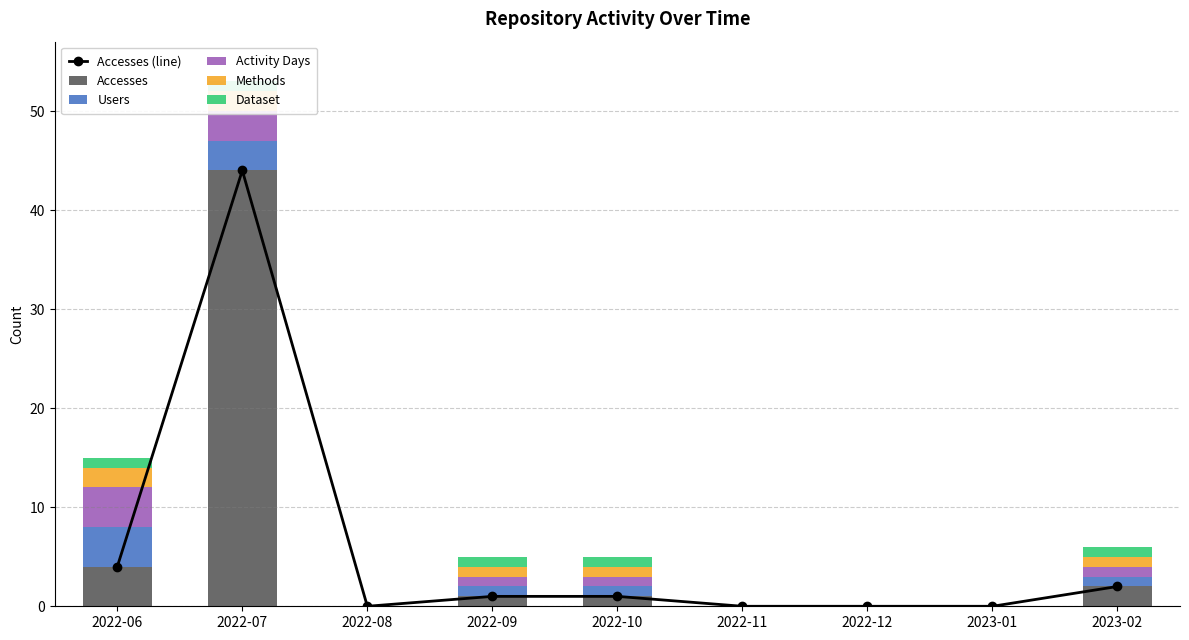

Is the value of Methods at 2022-11 greater than the value of Activity Days at 2023-02?

No